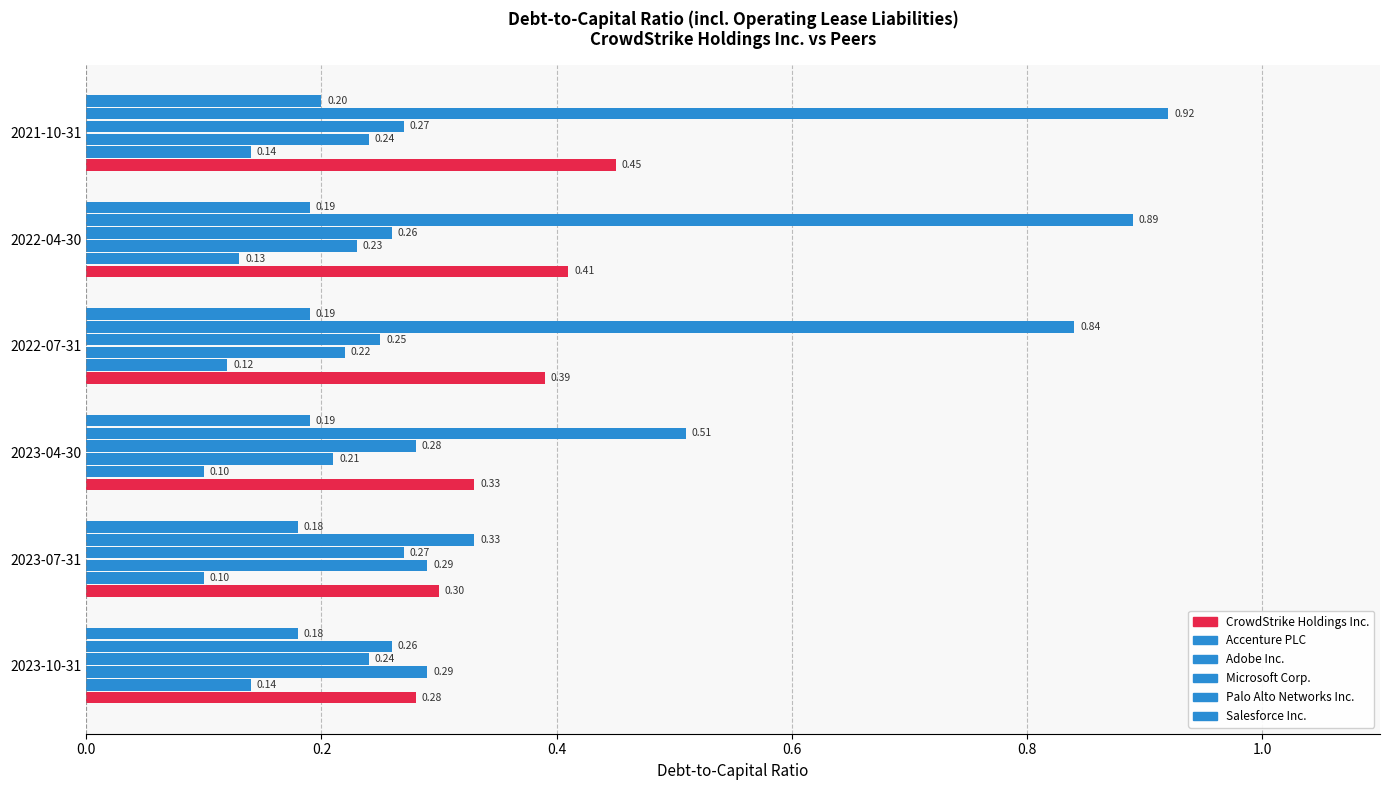

How many categories are shown in the chart?

6